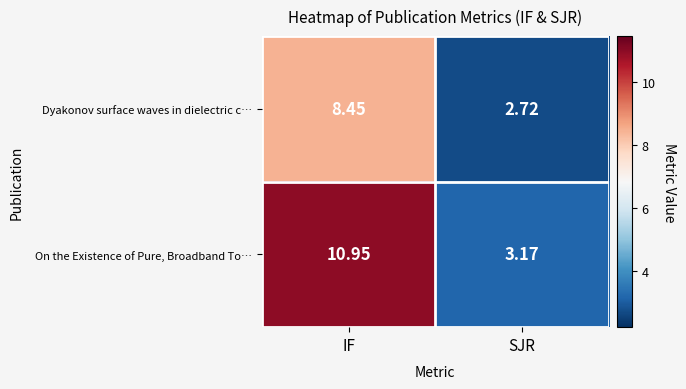

How many data points does each series have?

2